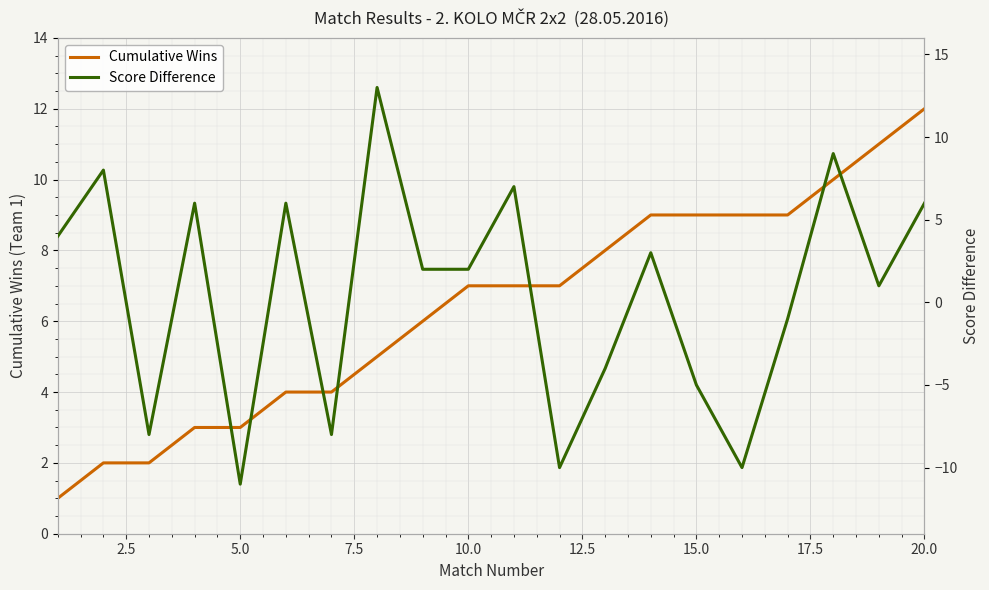

What is the highest value of the Score Difference series?

13